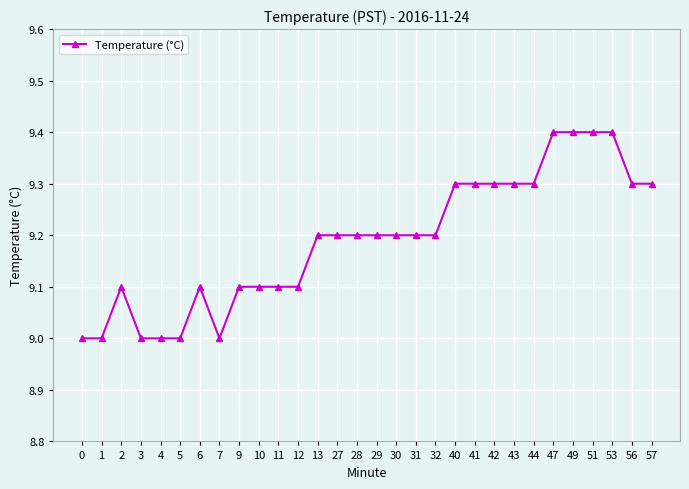

Reading left to right, transcribe all the data shown in this chart.

0=9.0	1=9.0	2=9.1	3=9.0	4=9.0	5=9.0	6=9.1	7=9.0	9=9.1	10=9.1	11=9.1	12=9.1	13=9.2	27=9.2	28=9.2	29=9.2	30=9.2	31=9.2	32=9.2	40=9.3	41=9.3	42=9.3	43=9.3	44=9.3	47=9.4	49=9.4	51=9.4	53=9.4	56=9.3	57=9.3